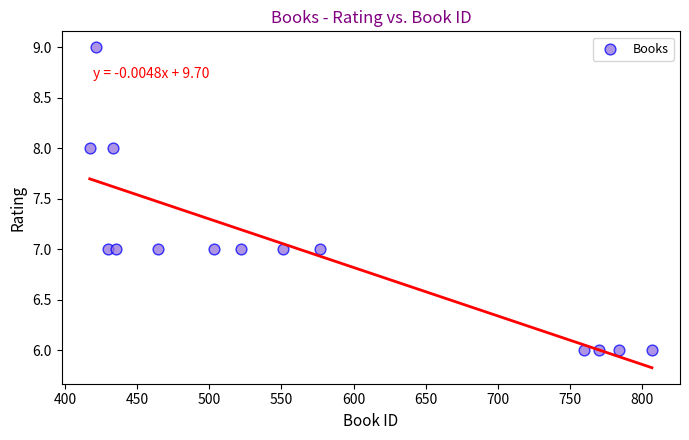

What is the range of X values (max minus min)?

390